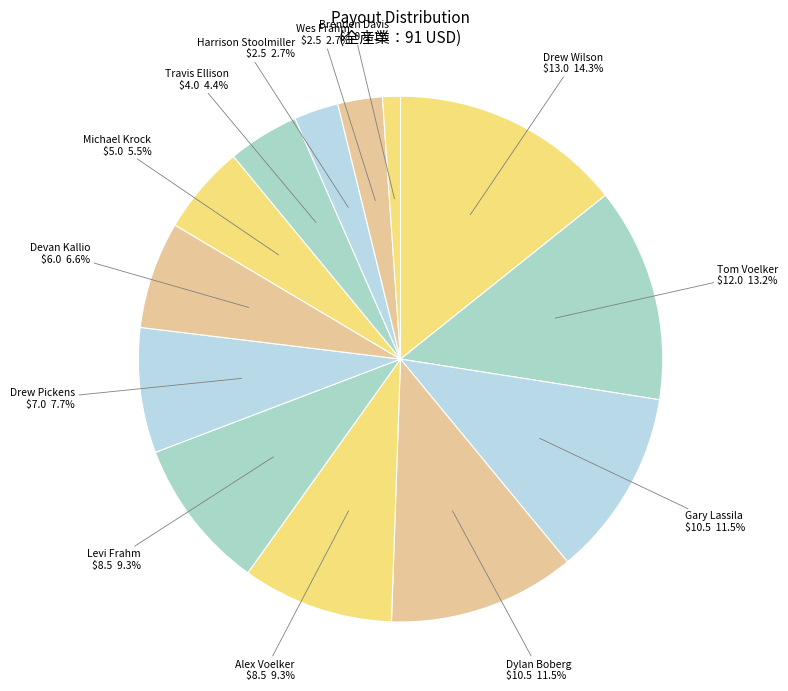

How many segments does this pie chart have?

13